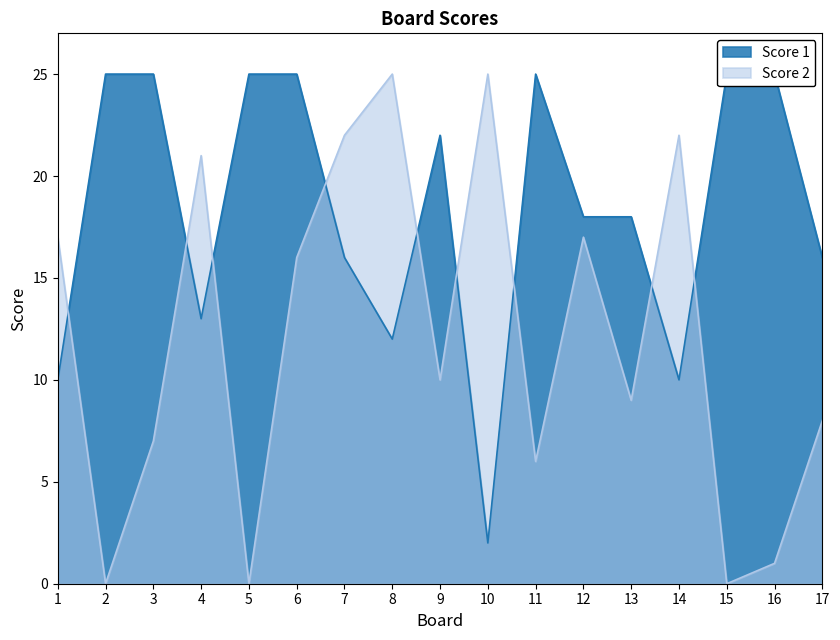

Which series changed the most between 6 and 15?

Score 2